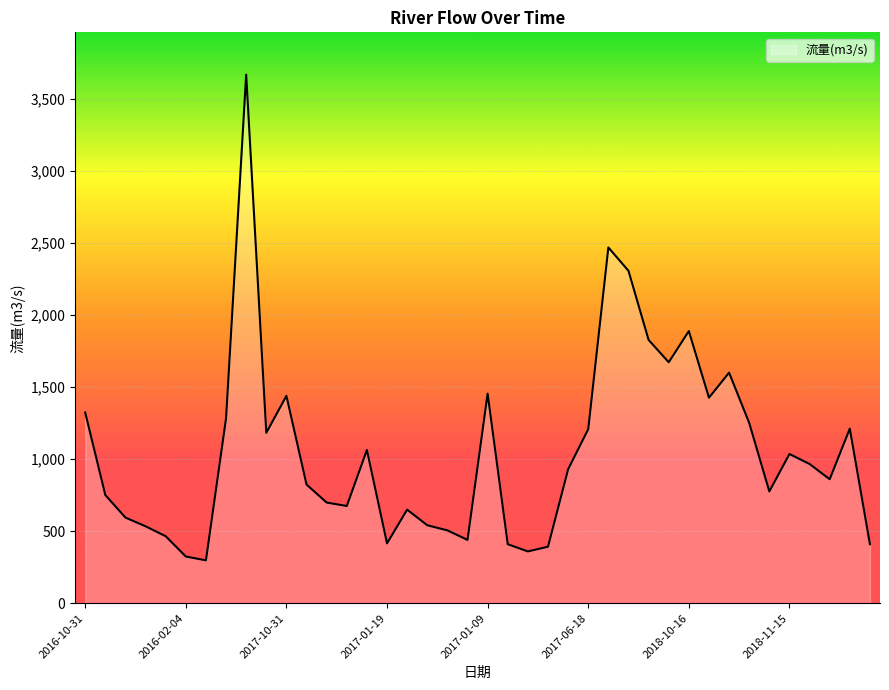

What is the minimum value shown in the chart?

297.4